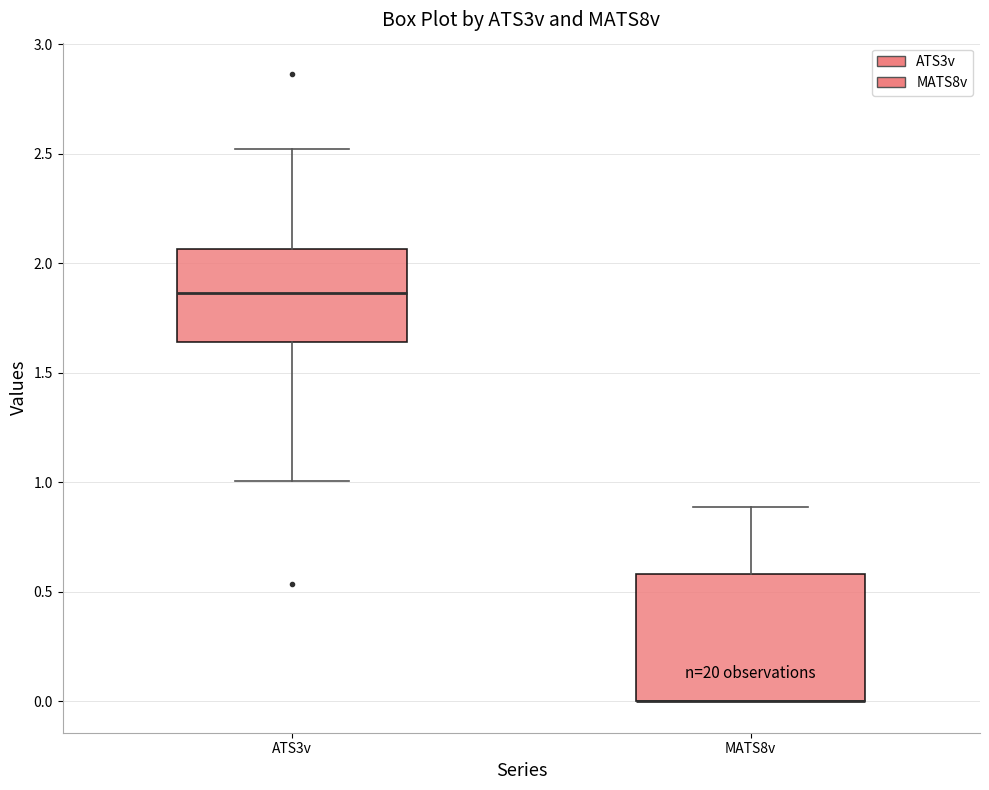

Reading left to right, read every box against the y-axis: the position of its median line, the range the box covers, and the ends of its whiskers. The values are not printed on the chart, so give them approximately, as read against the axis.

ATS3v: median 1.85, box 1.65 to 2.05, whiskers 1.00 to 2.50
MATS8v: median 0.00 (drawn on the box's lower edge), box 0.00 to 0.60, whiskers 0.00 to 0.90